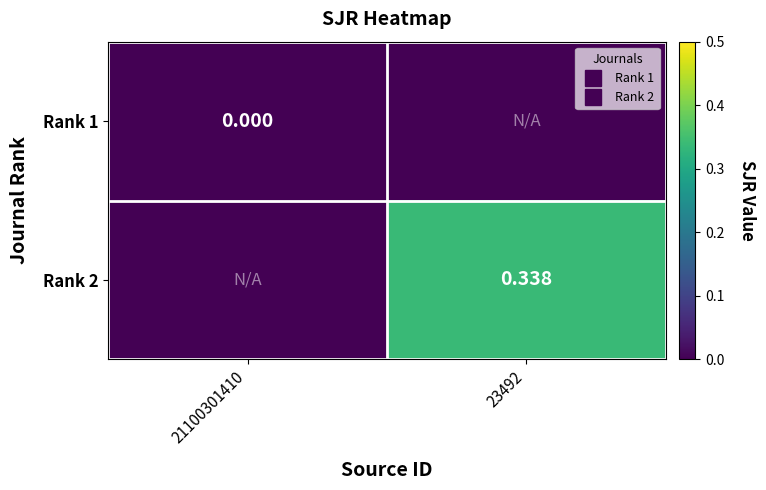

Rank the series by their maximum value, from highest to lowest.

Rank 2, Rank 1